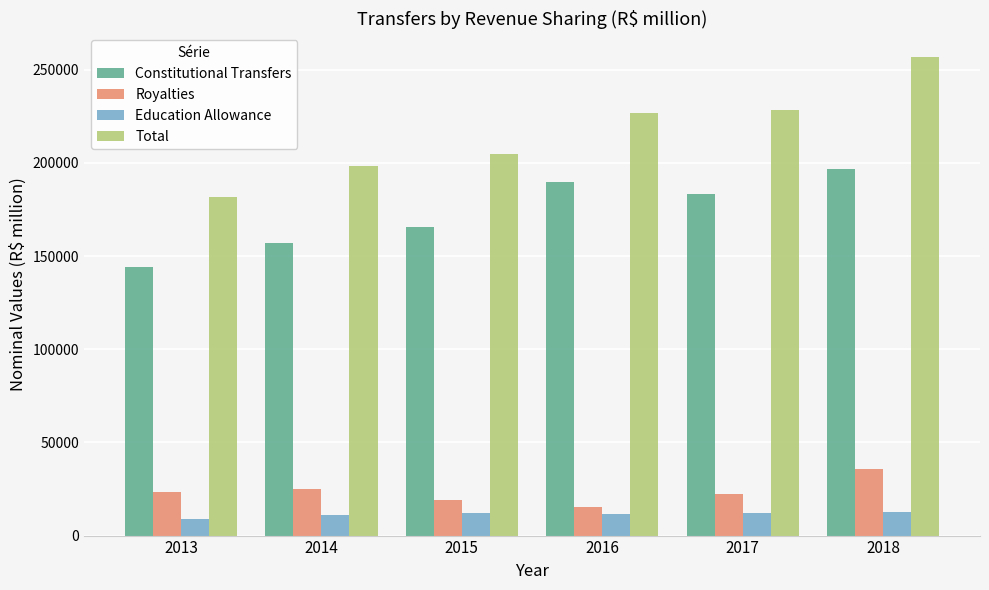

At 2015, list the series in order from smallest to largest.

Education Allowance, Royalties, Constitutional Transfers, Total